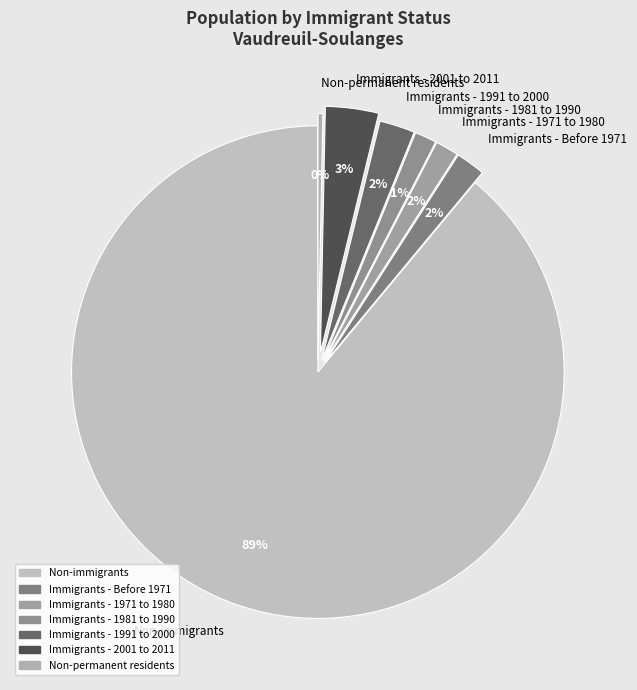

What is the largest slice in the pie chart?

Non-immigrants